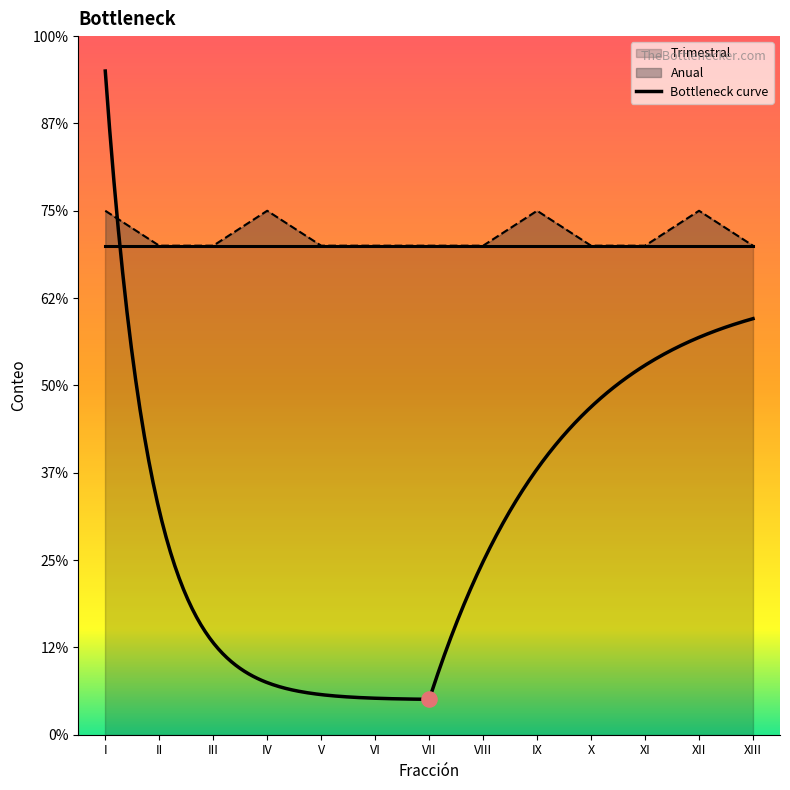

What is the ratio of the value at III to the value at XII?

0.9